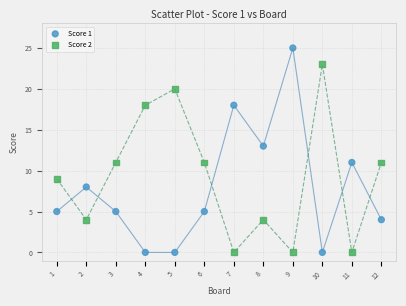

What is the X range (max minus min) for the scatter plot?

11